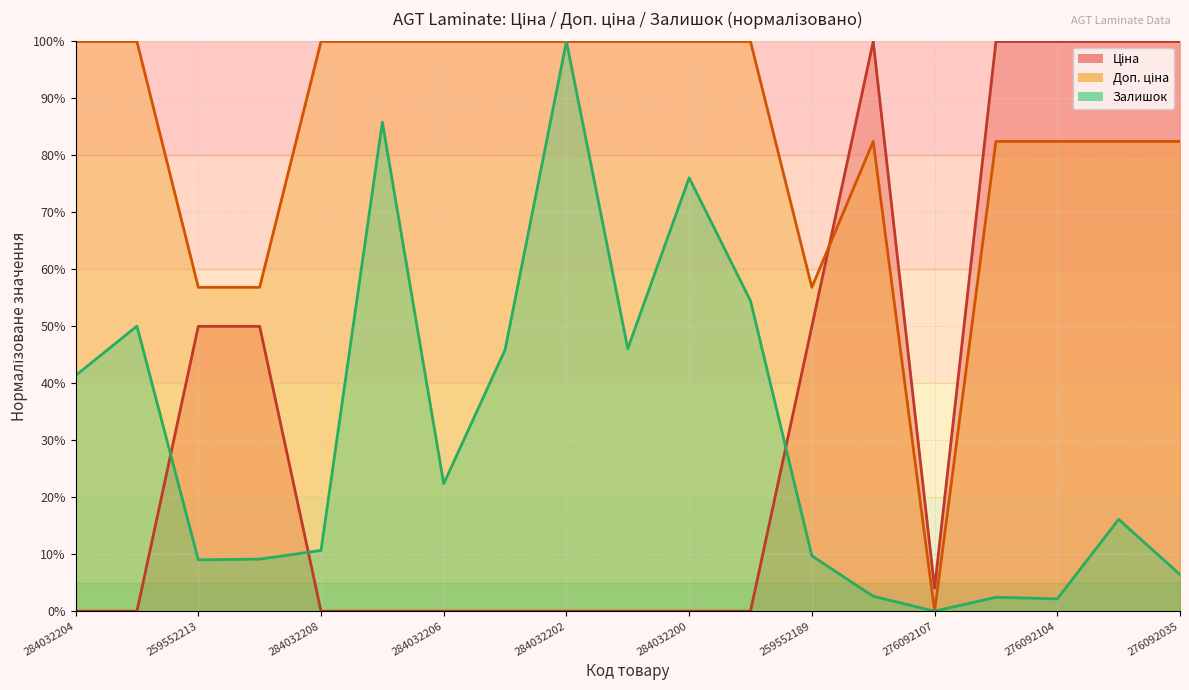

At which label does Залишок first exceed 16?

284032204